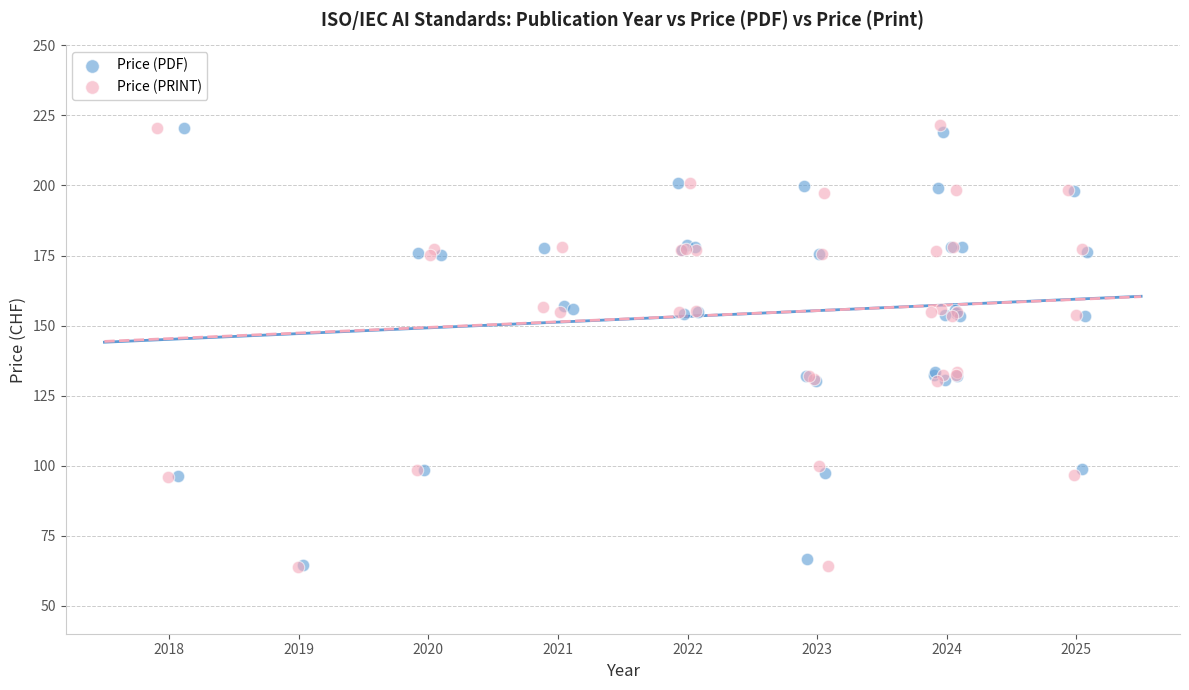

Which series has the largest Y range (max minus min)?

Price (PRINT)